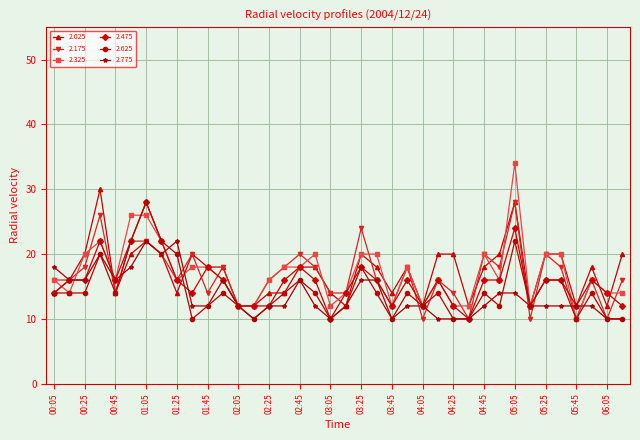

True or false: 2.625 has more than 0 interior local peaks.

True